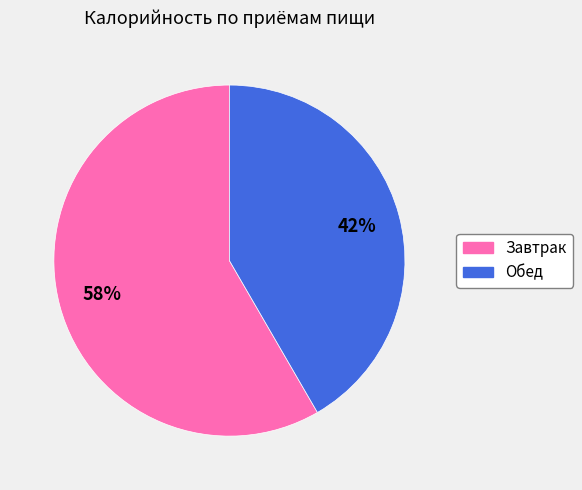

Combined, do Обед and Завтрак account for over 50%?

Yes